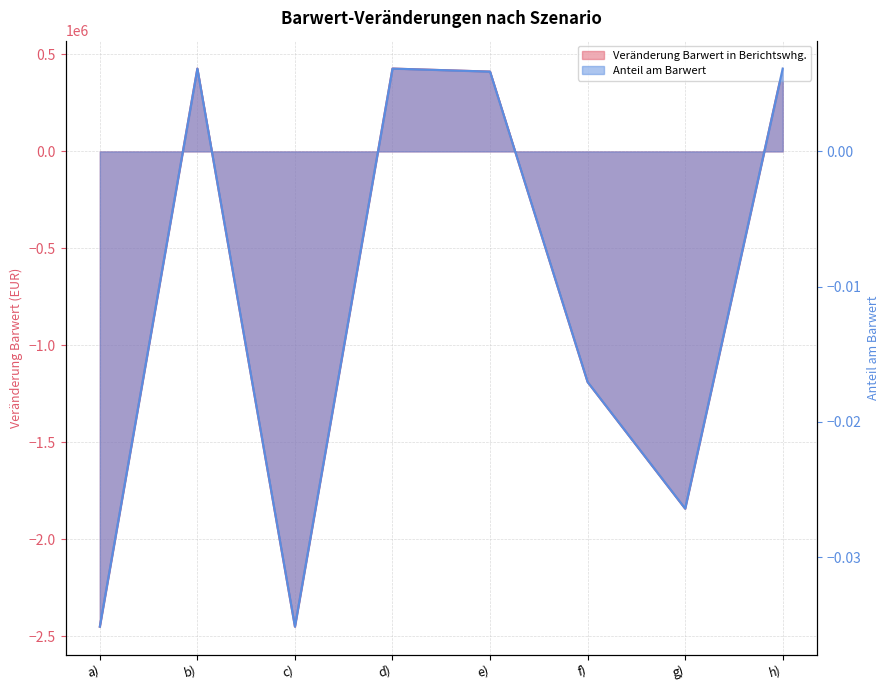

Where is Veränderung Barwert in Berichtswhg. nearest to the value -1011791?

f)